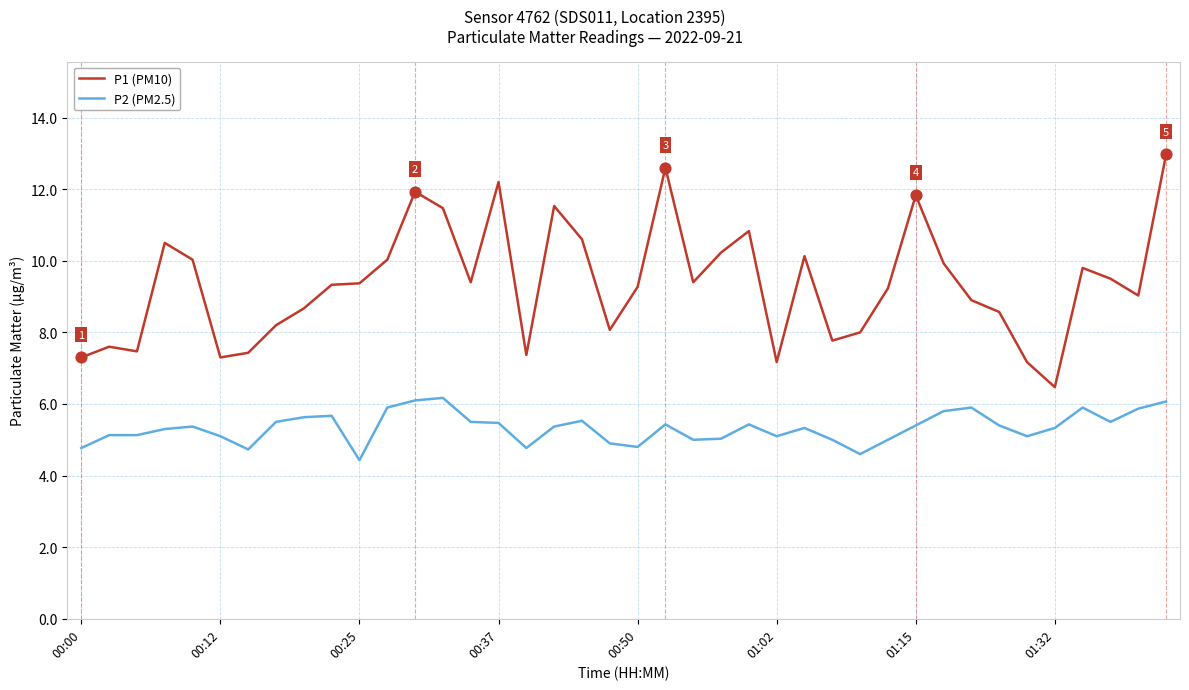

At how many categories does at least one series exceed 5?

40